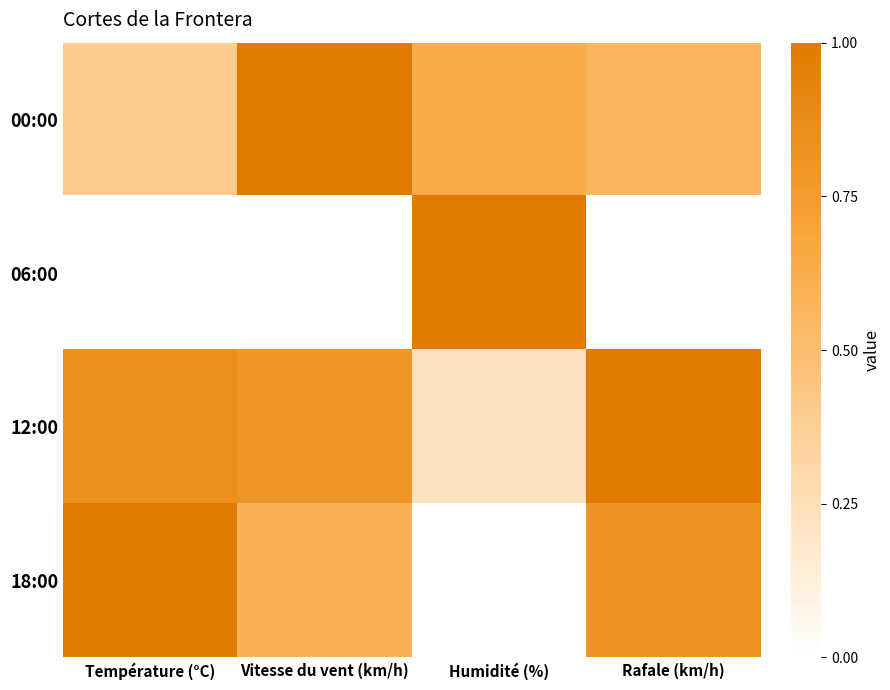

What is the total value across all series at Température (°C)?

2.2